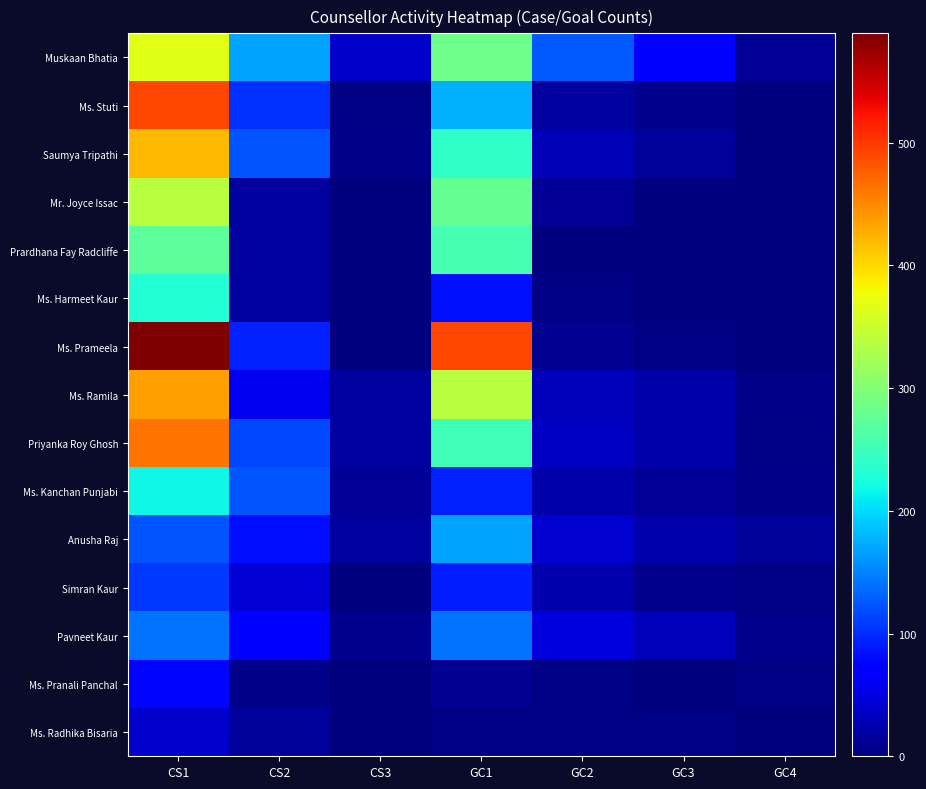

Rank the series at GC4 from highest to lowest value.

Anusha Raj, Muskaan Bhatia, Pavneet Kaur, Ms. Ramila, Ms. Kanchan Punjabi, Priyanka Roy Ghosh, Simran Kaur, Ms. Pranali Panchal, Ms. Stuti, Ms. Harmeet Kaur, Ms. Radhika Bisaria, Saumya Tripathi, Mr. Joyce Issac, Prardhana Fay Radcliffe, Ms. Prameela